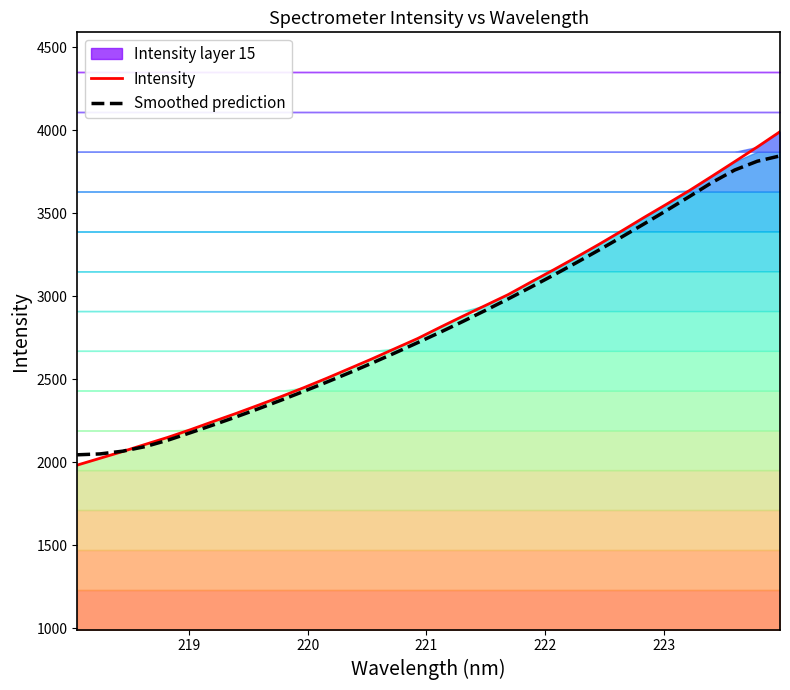

What is the sum of all Smoothed prediction values?

90383.7